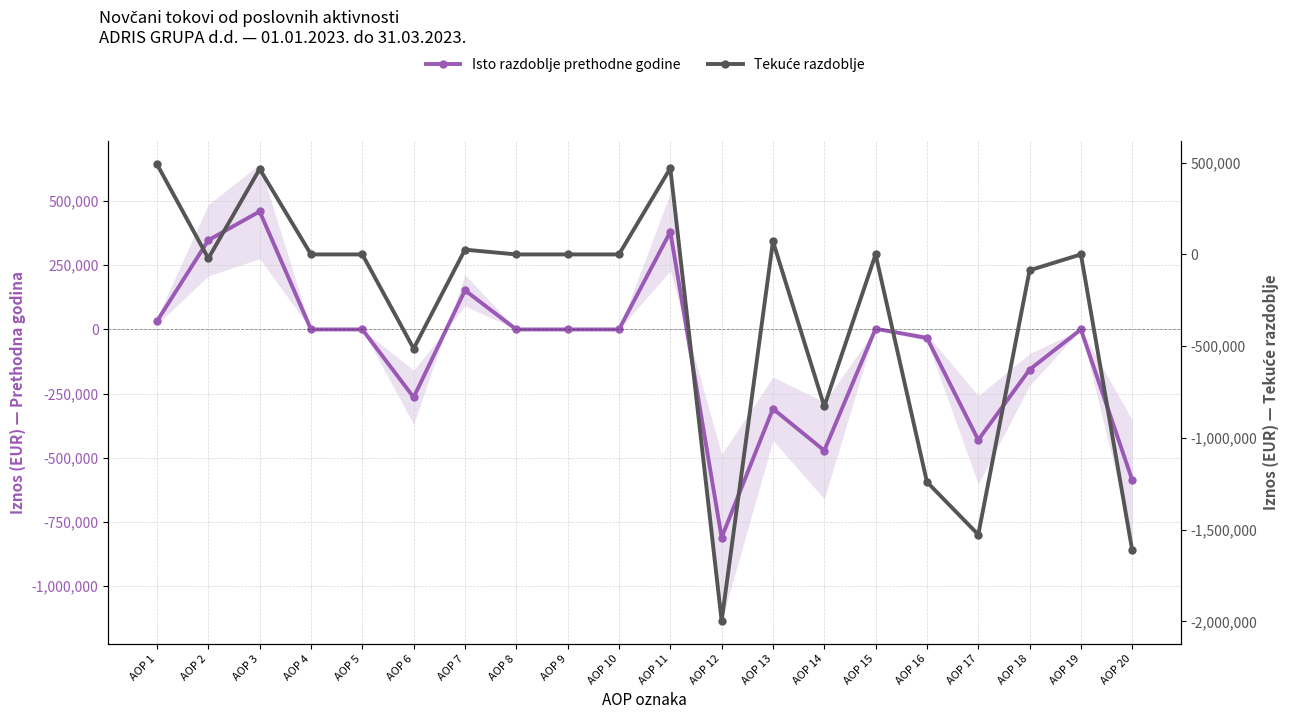

List the series in order of their peak value, highest first.

Tekuće razdoblje, Isto razdoblje prethodne godine